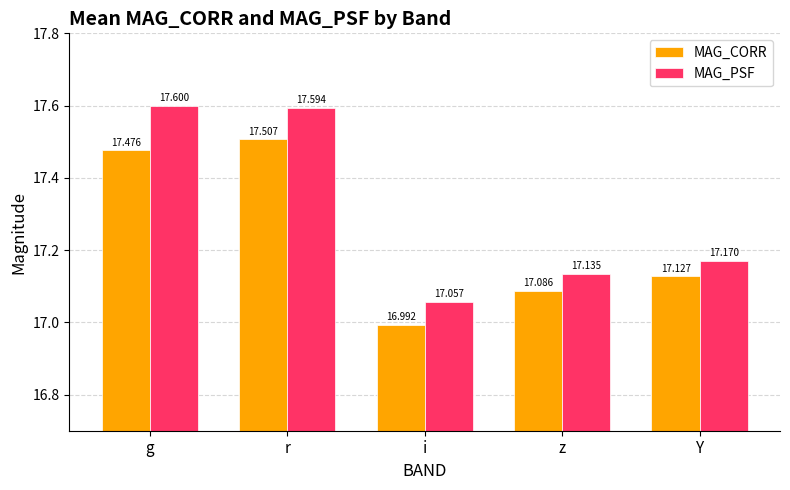

At which label is MAG_CORR closest to 17?

i